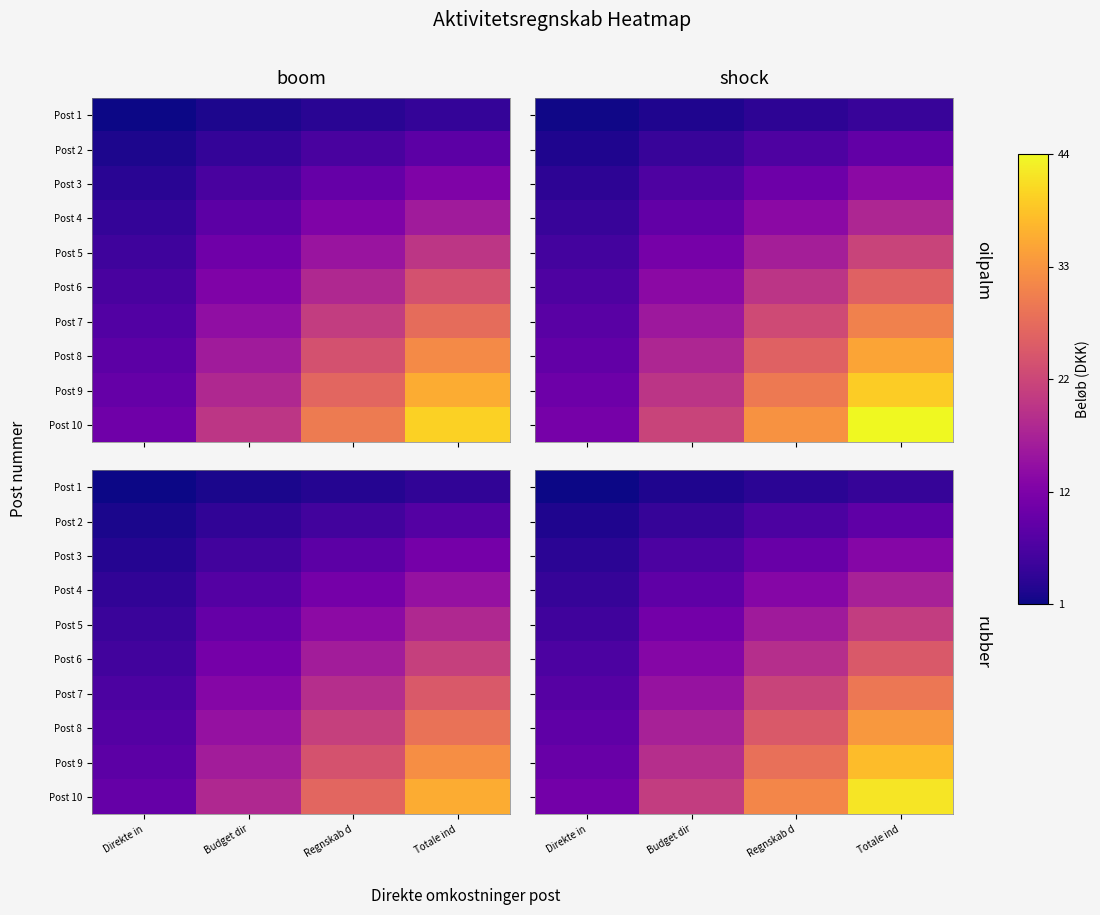

What is the total value across all series at Regnskab d?

173.2